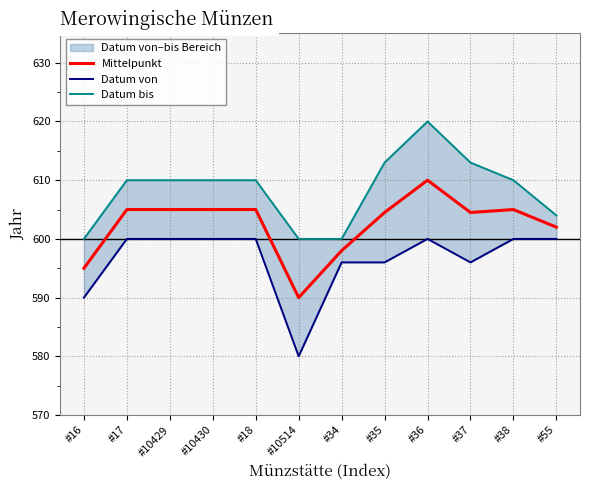

At how many categories does at least one series exceed 584?

12